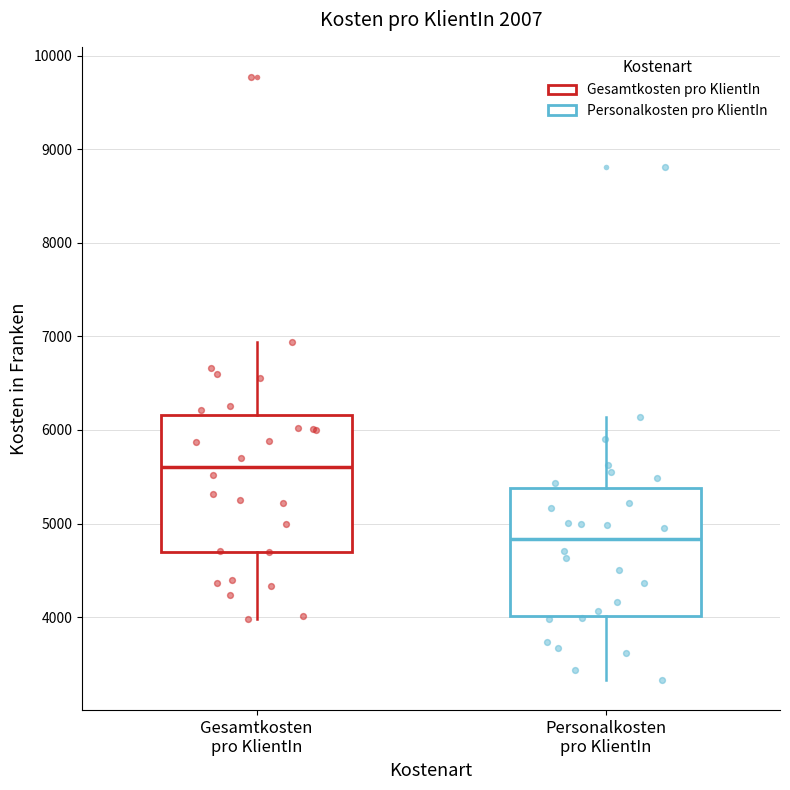

Reading left to right, transcribe this box plot: for each box, give where its median line is, the range the box spans, and where its two whiskers end, as read against the y-axis. The values are not printed on the chart, so give them approximately, as read against the axis.

Gesamtkosten pro KlientIn: median 5600, box 4700 to 6200, whiskers 4000 to 6900
Personalkosten pro KlientIn: median 4800, box 4000 to 5400, whiskers 3300 to 6100